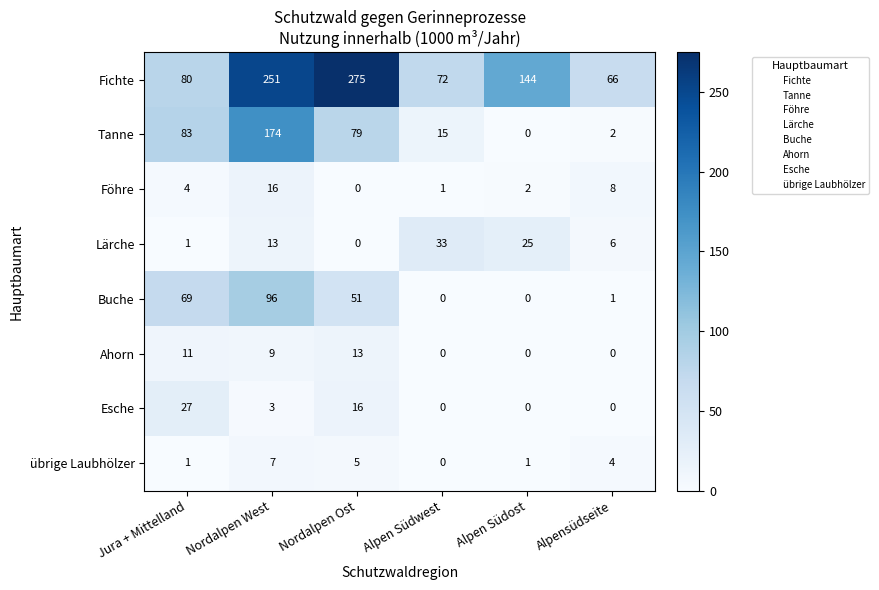

True or false: Lärche has a value of 0 at Nordalpen Ost.

True